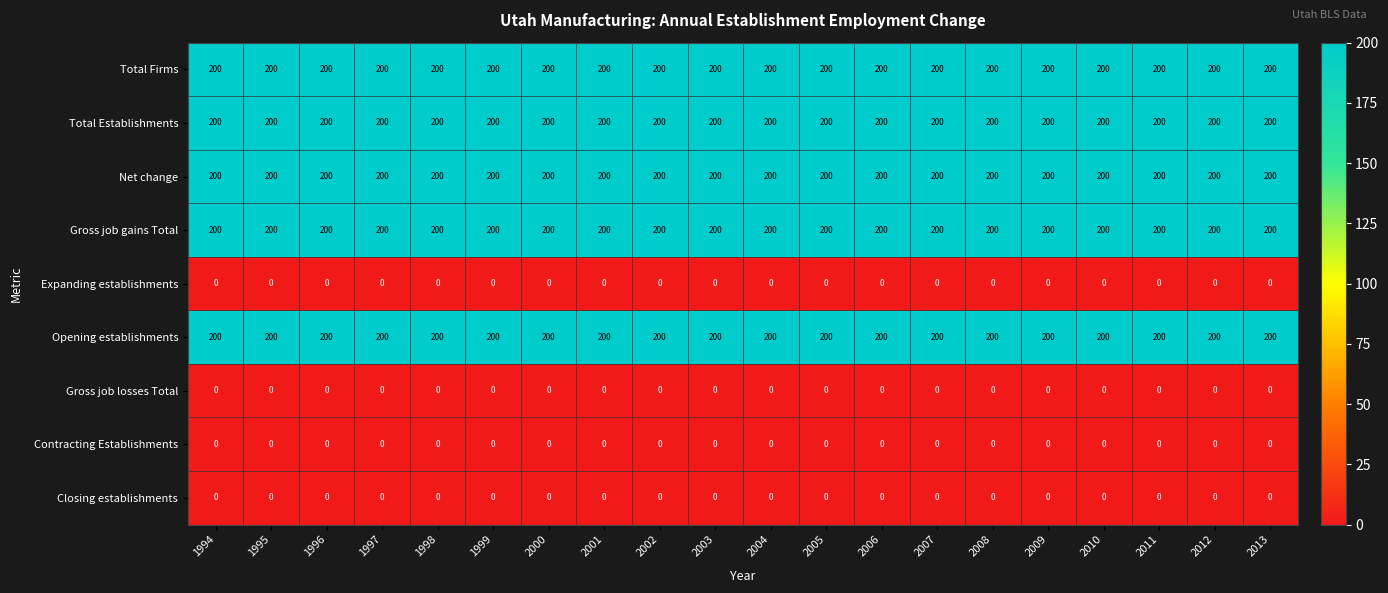

The value of Gross job losses Total at 2006 is 0. True or false?

True